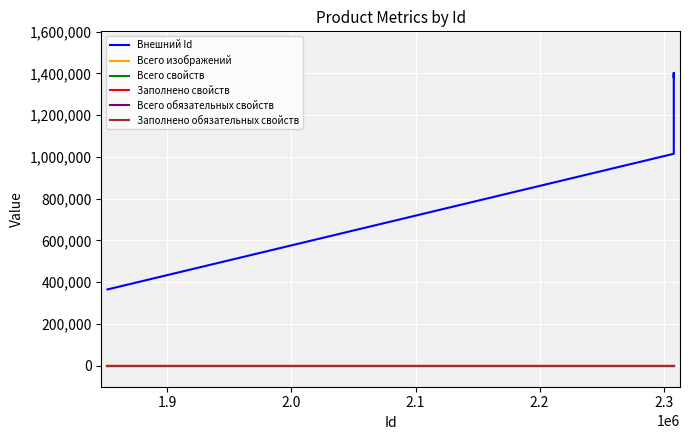

At how many categories does at least one series exceed 31873?

6